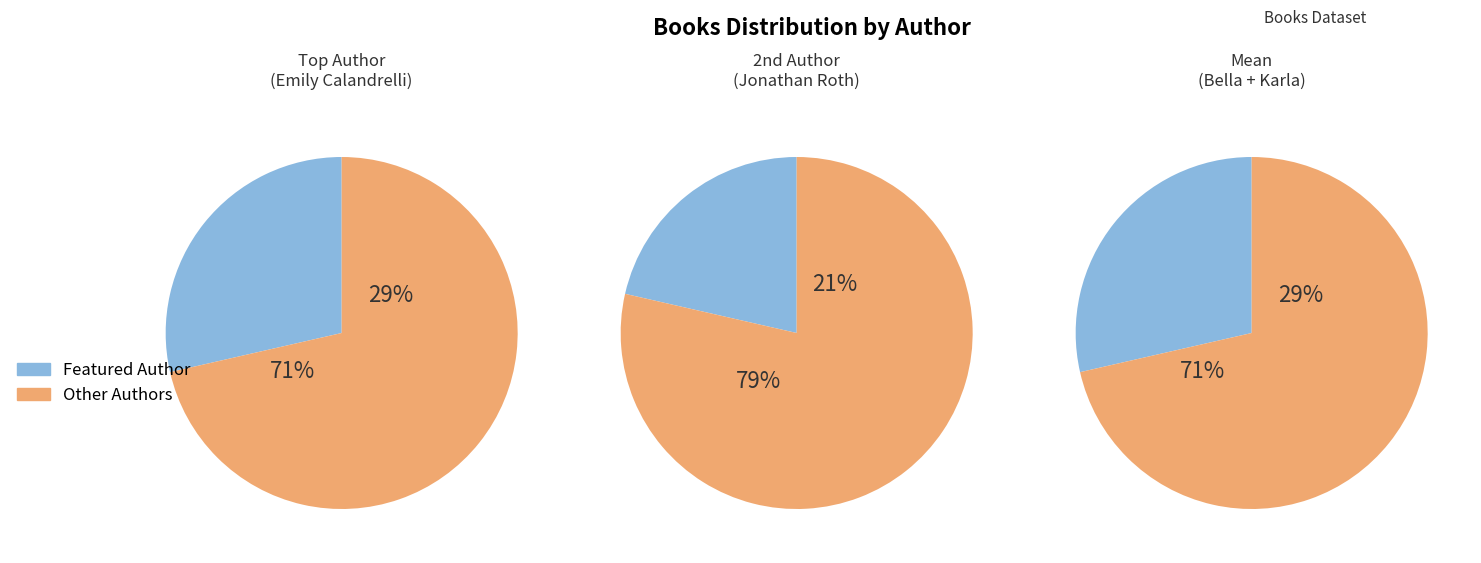

Is Bella Swift (175630796) the majority of the pie?

No